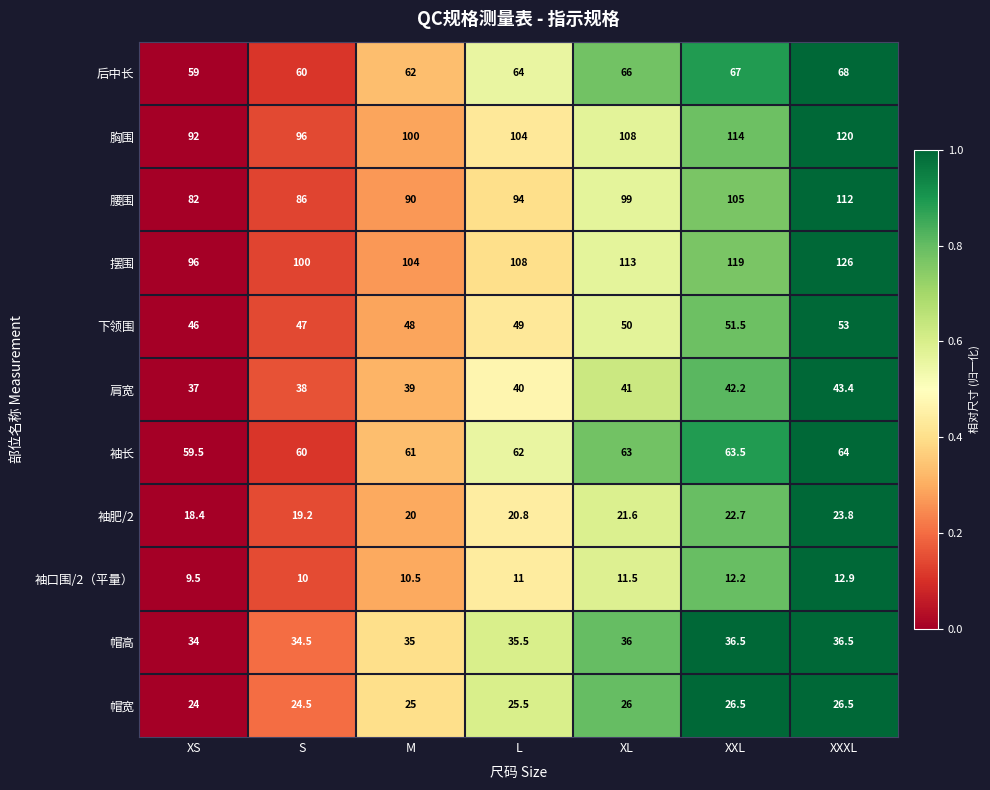

Where is 帽宽 nearest to the value 25?

M